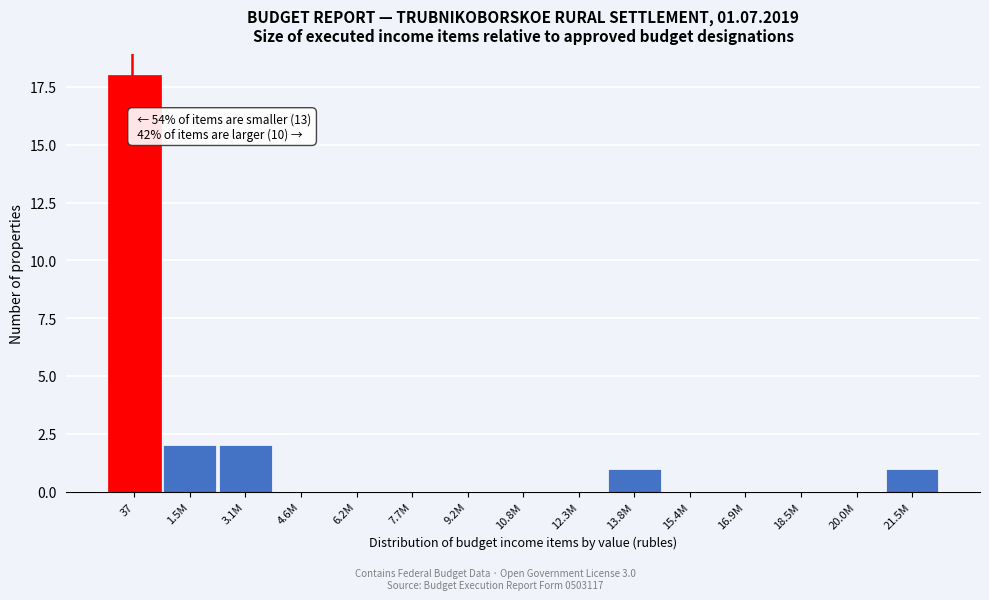

Reading left to right, what are all the values shown in this chart?

37=18	1.5M=2	3.1M=2	4.6M=0	6.2M=0	7.7M=0	9.2M=0	10.8M=0	12.3M=0	13.8M=1	15.4M=0	16.9M=0	18.5M=0	20.0M=0	21.5M=1